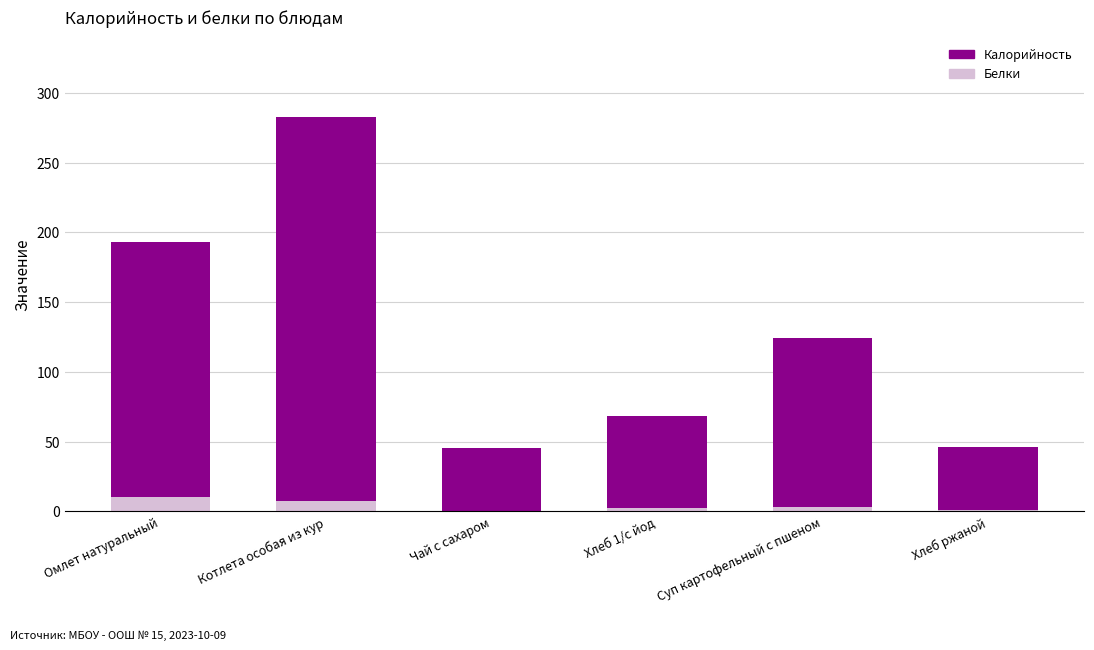

Are the bars grouped side by side (vs. stacked)?

No